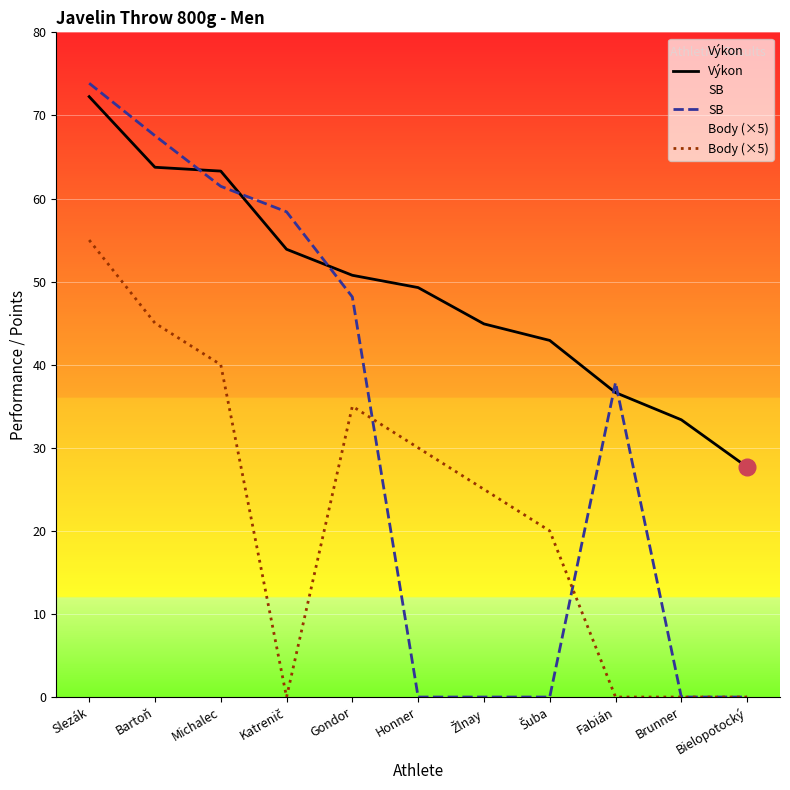

The value of Výkon at Slezák is 72.3. True or false?

True